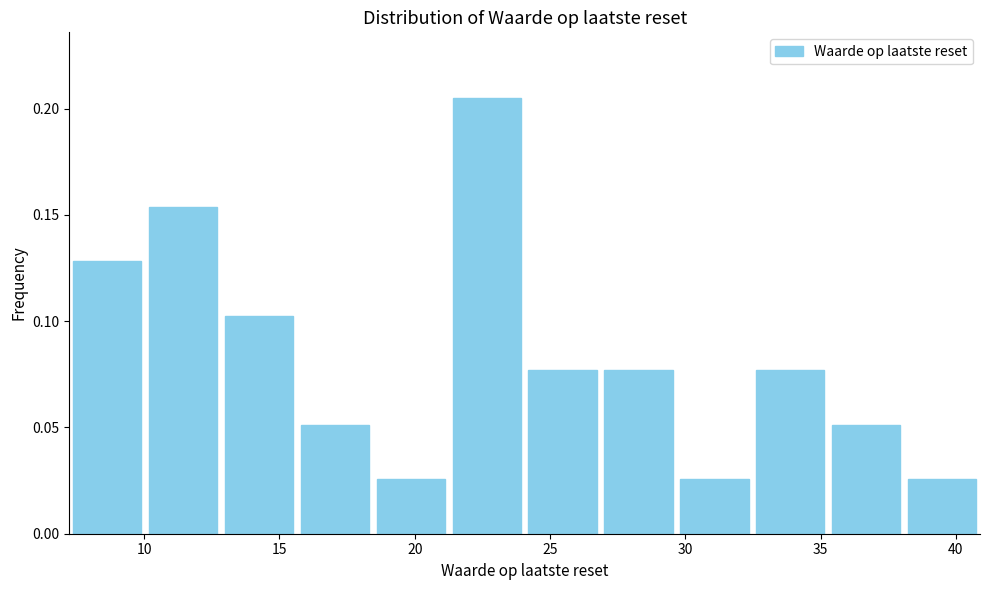

How tall is the bar that spans 35.5 to 38.0 on the x-axis? Neither the bar edges nor the heights are printed on the chart, so give them approximately, as read against the axes.

0.050